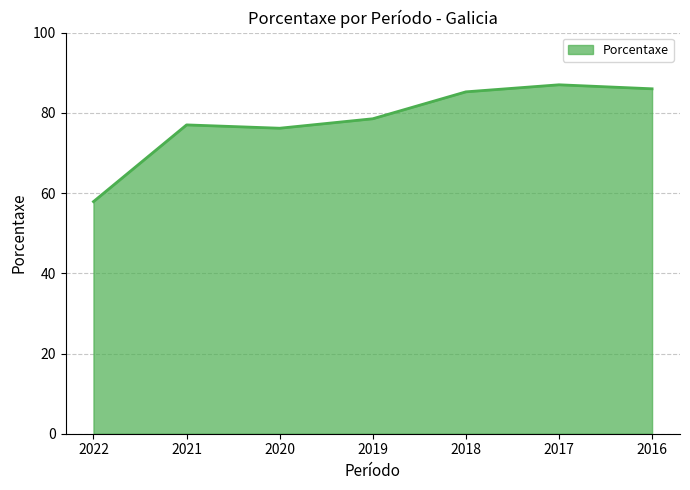

The value at 2019 is 111.3. True or false?

False